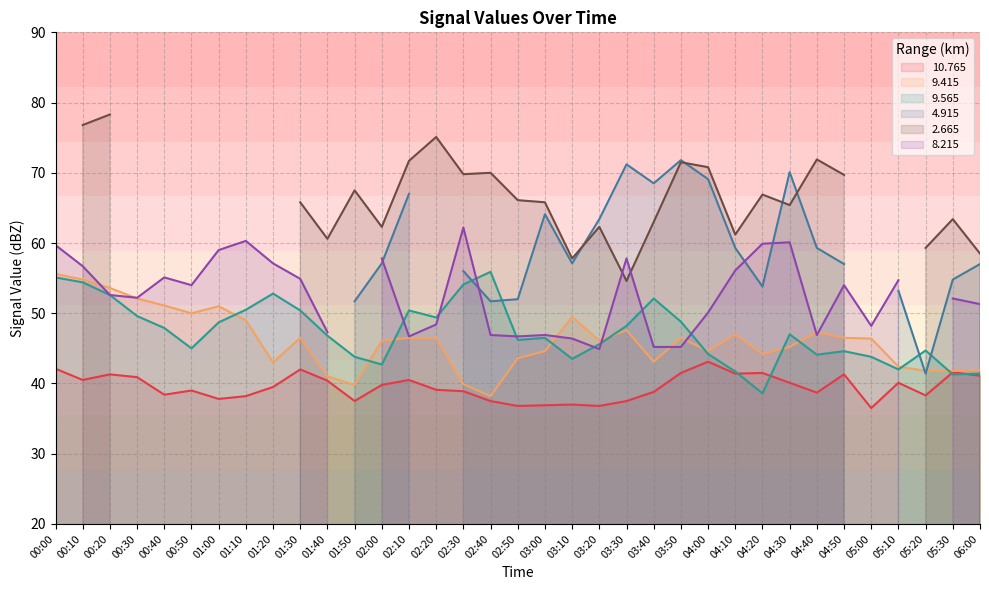

Is it true that 10.765 equals 8.5 at 01:20?

False